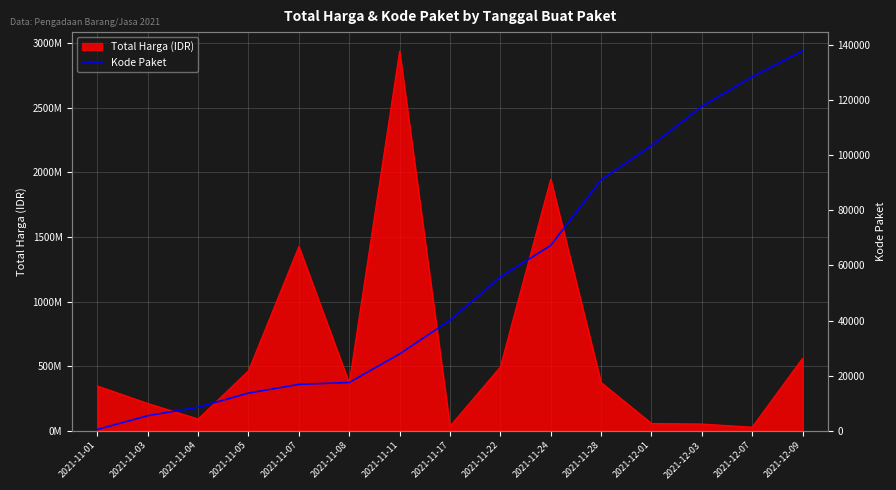

Where does the data first go above 40112?

2021-11-22